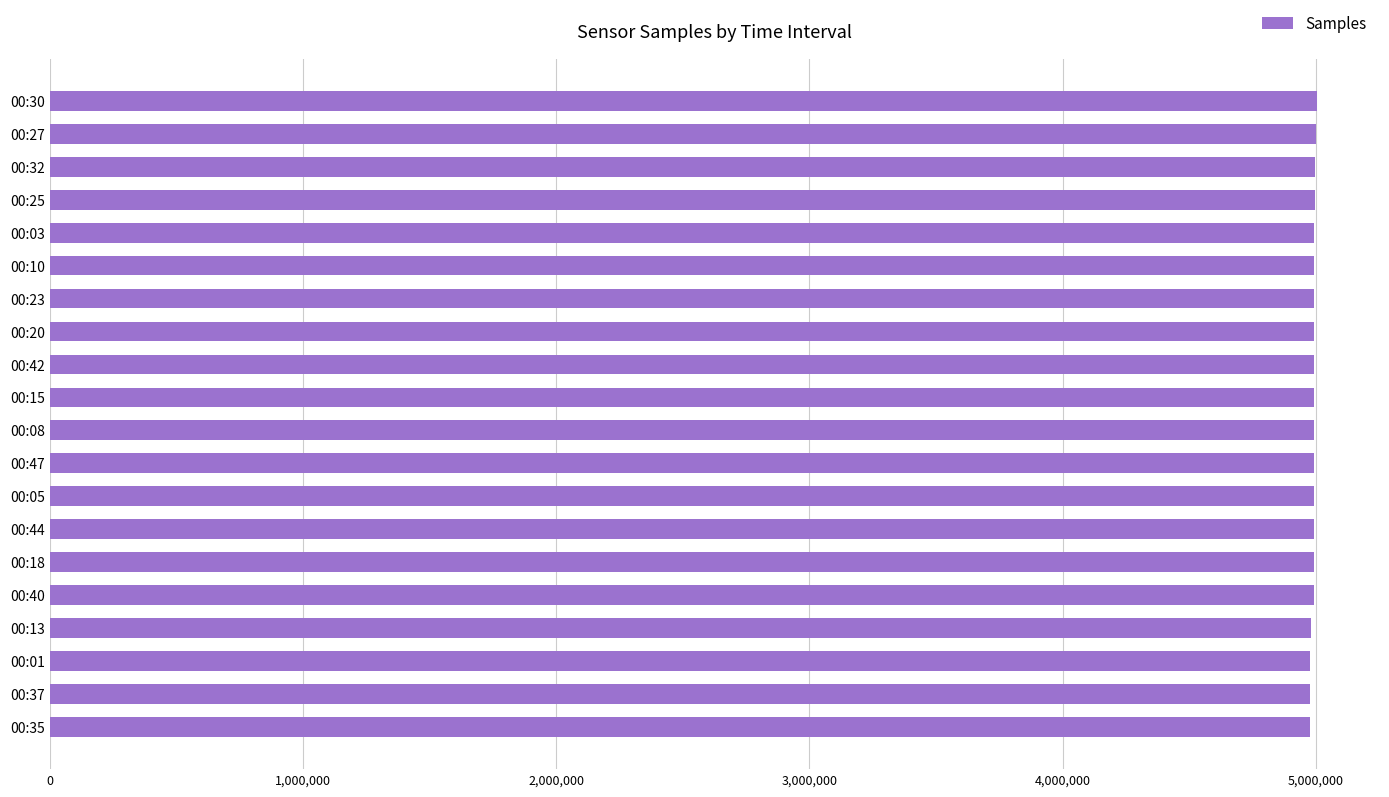

Are the bars grouped side by side (vs. stacked)?

No